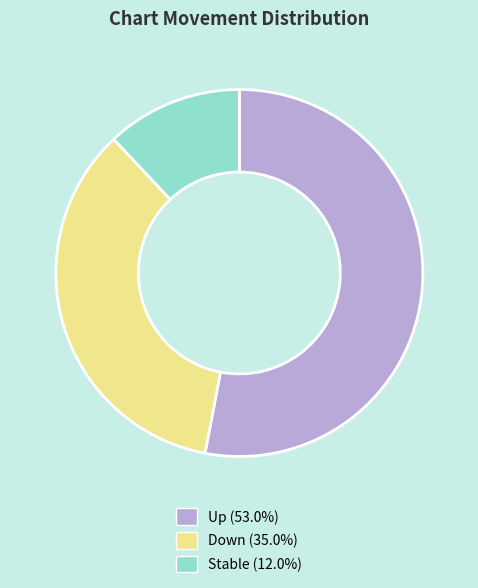

How many slices are in this pie chart?

3